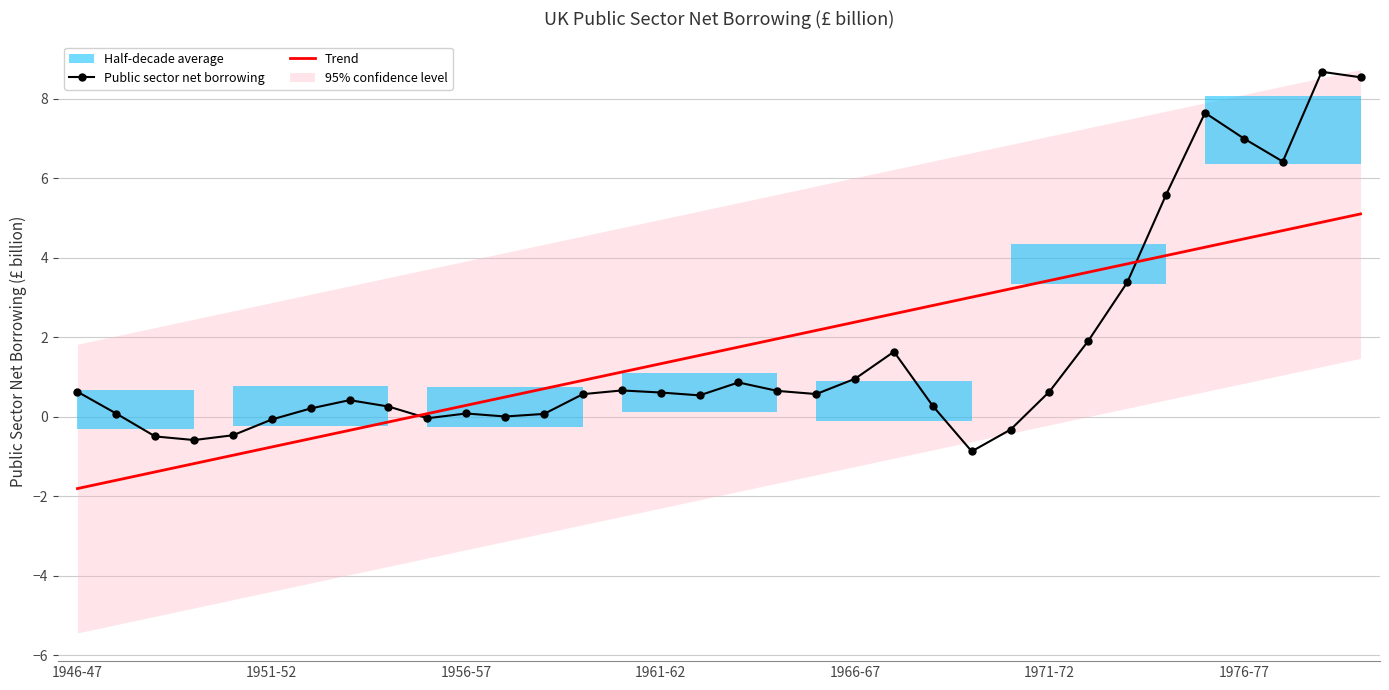

Is it true that Public sector net borrowing equals 0.6 at 1946-47?

True